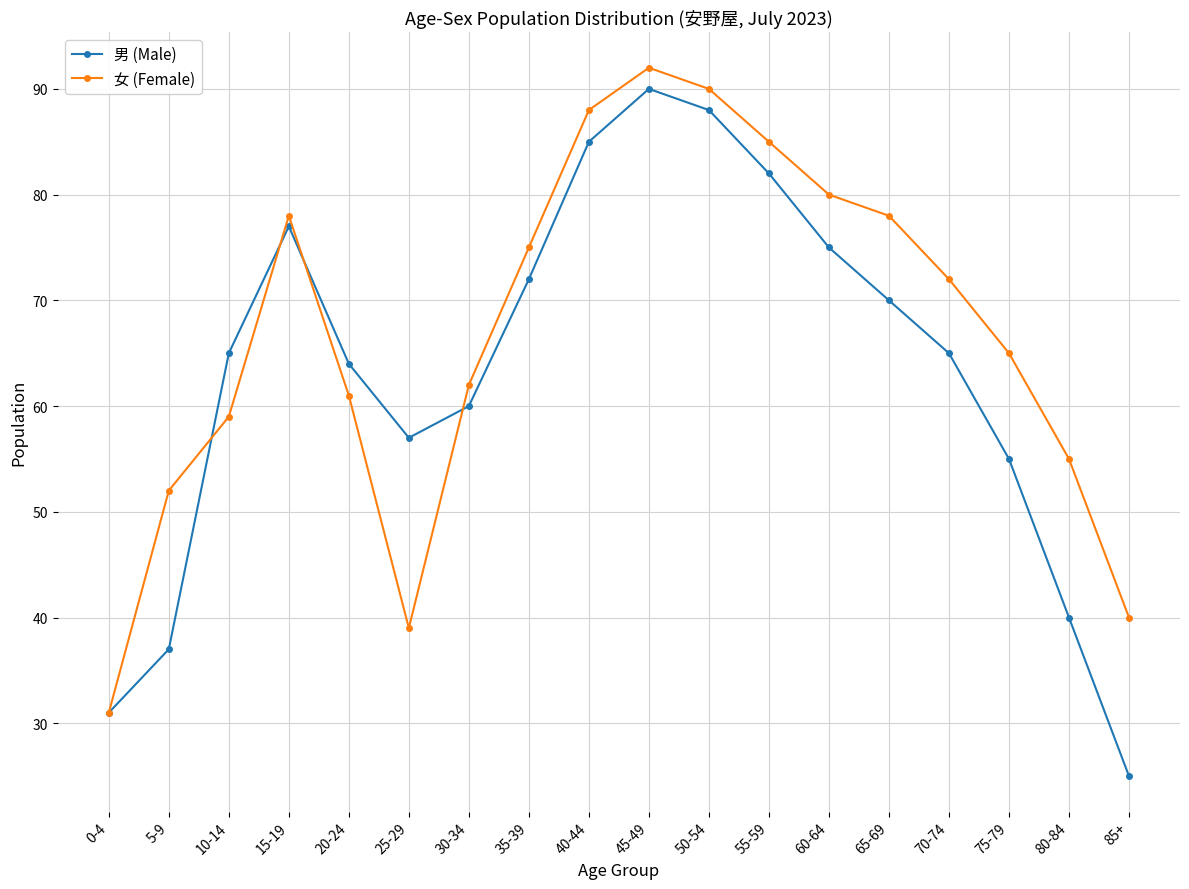

At how many categories does at least one series exceed 54?

15